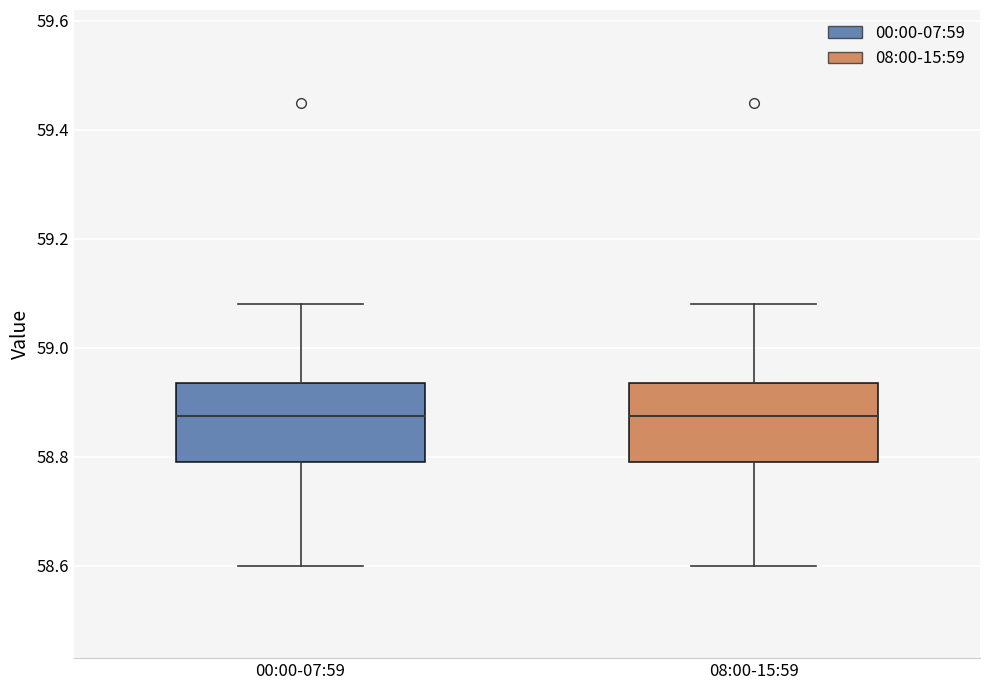

Where does the upper whisker of the box for 08:00-15:59 end on the y-axis? The values are not printed on the chart, so give them approximately, as read against the axis.

59.08